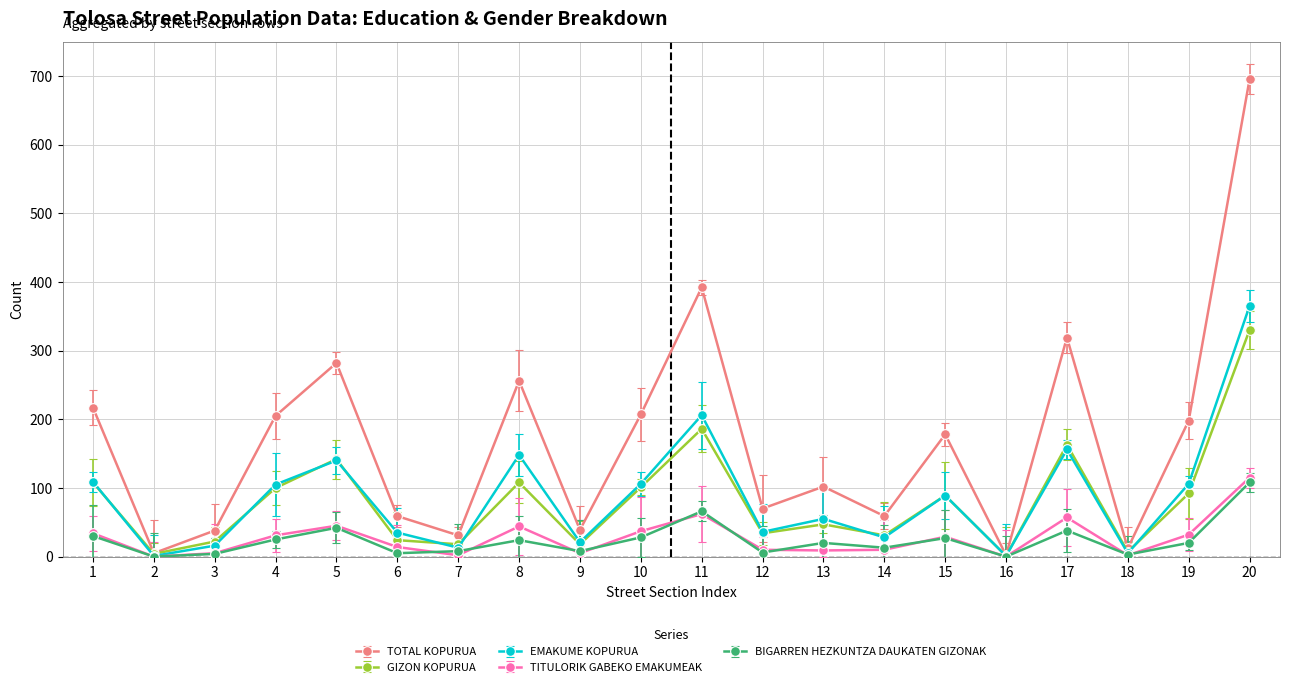

How many lines are shown in the chart?

5